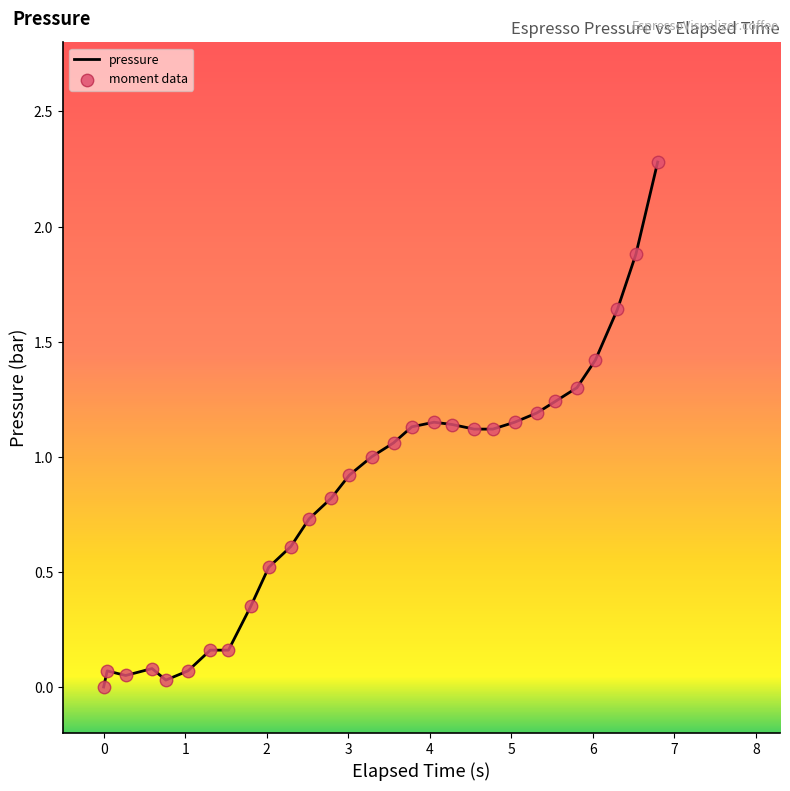

What is the maximum value shown in the chart?

2.3